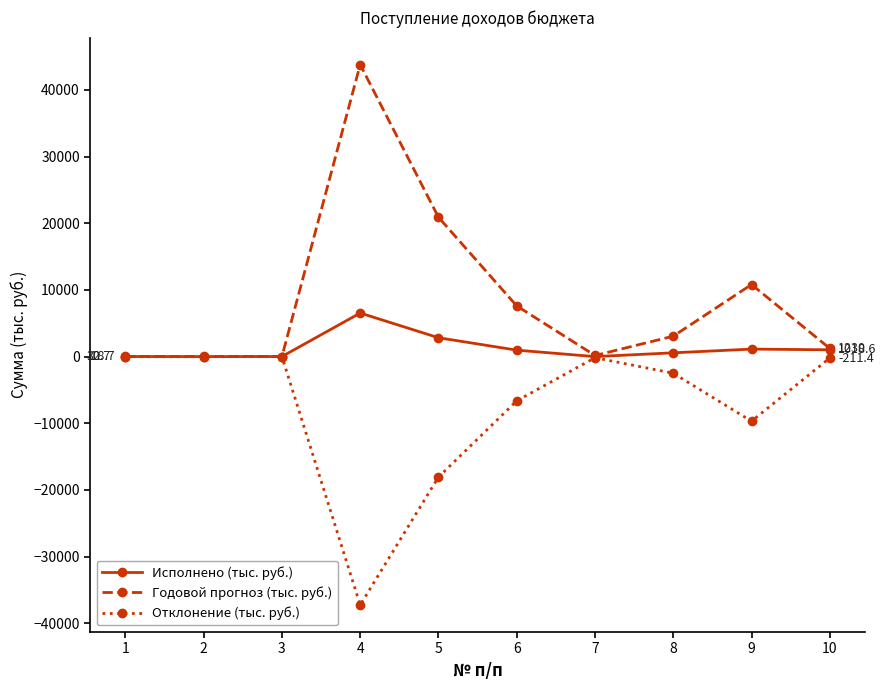

Which series has the largest range (max minus min)?

Годовой прогноз (тыс. руб.)